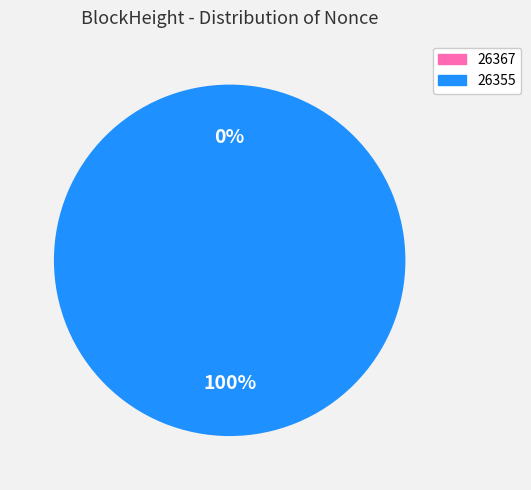

Combined, do 26355 and 26367 account for over 50%?

Yes